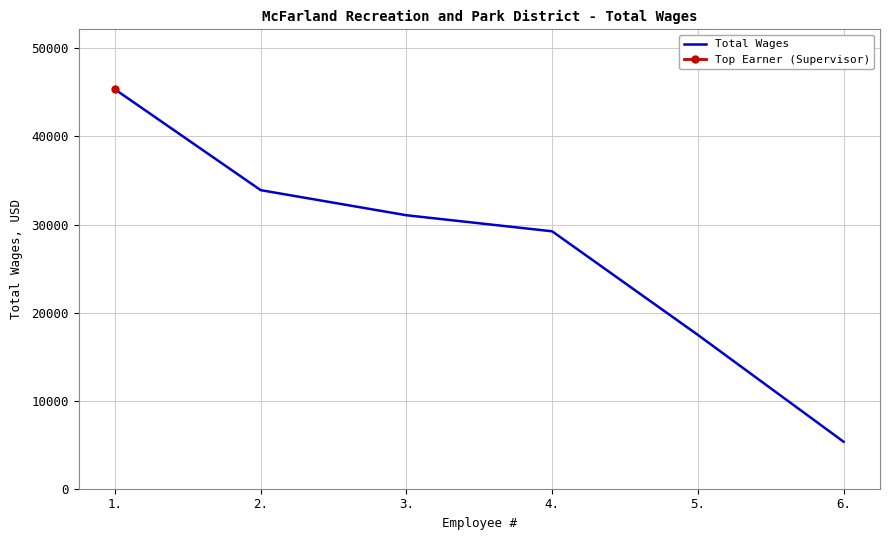

True or false: the data shows 45348 at 1..

True